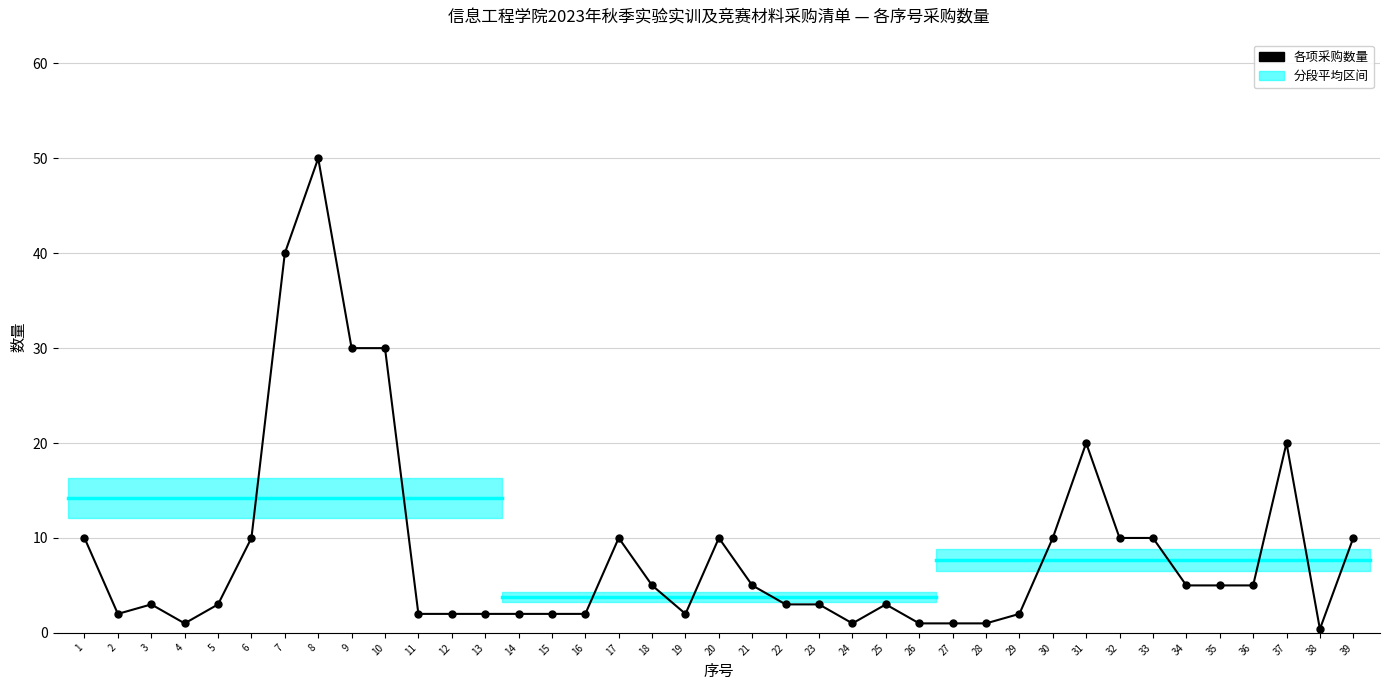

True or false: the data has more than 2 interior local peaks.

True